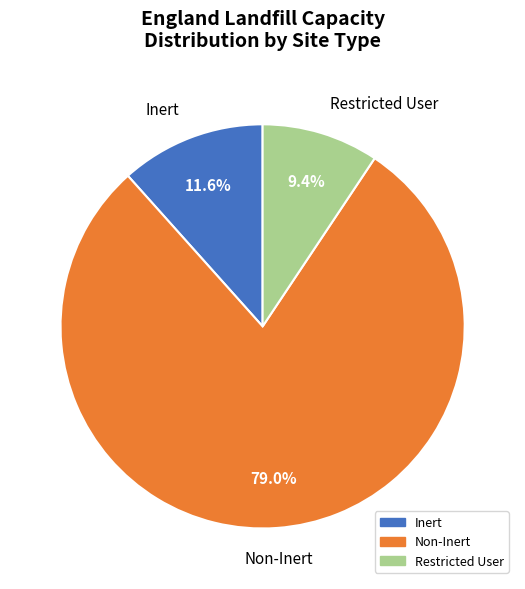

Is there a majority slice in this chart?

Yes